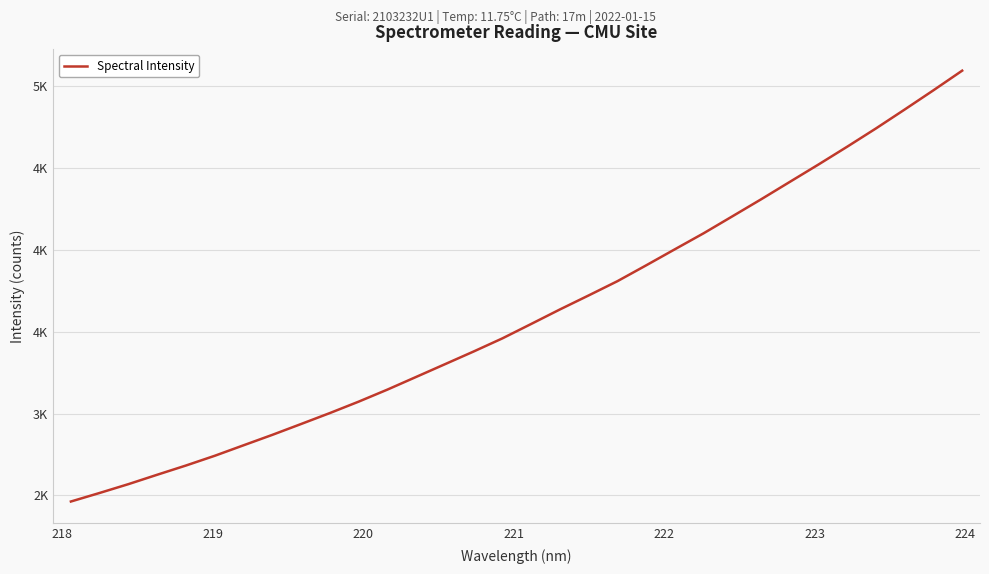

What is the difference between the maximum and minimum values?

2631.7